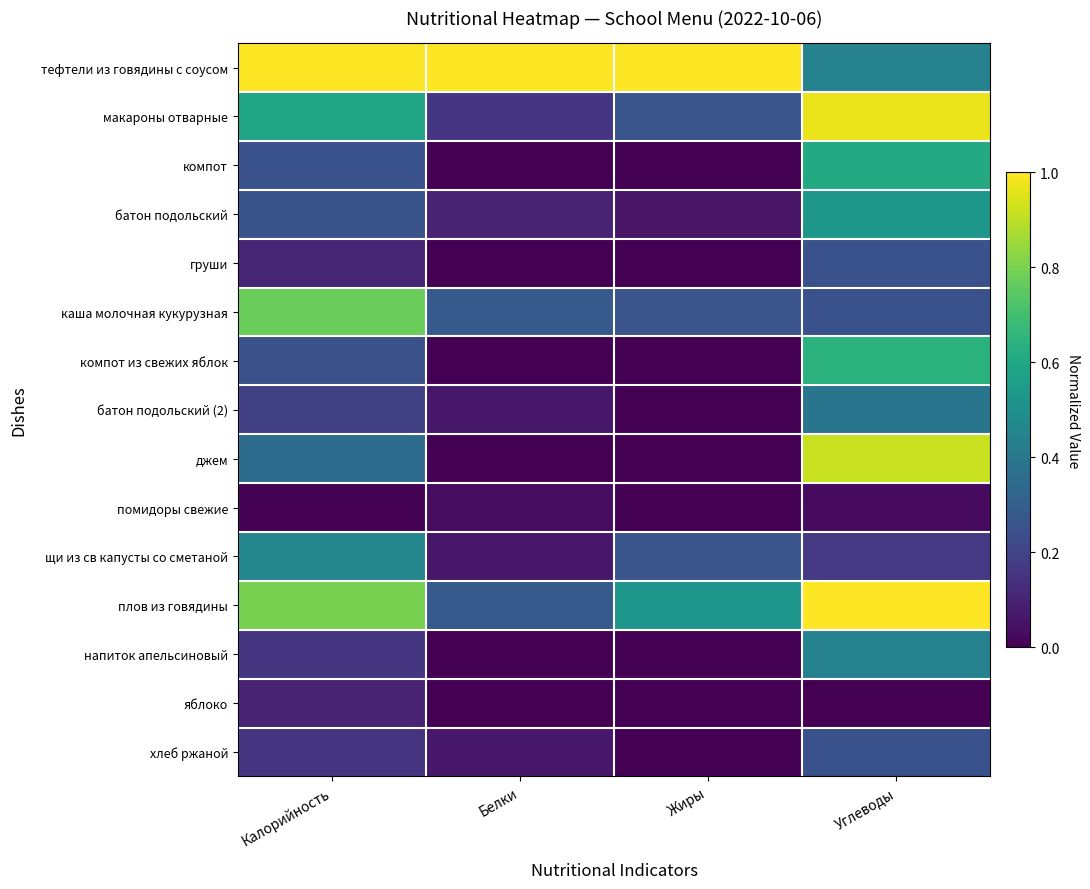

Which category has the highest value across all series?

Калорийность